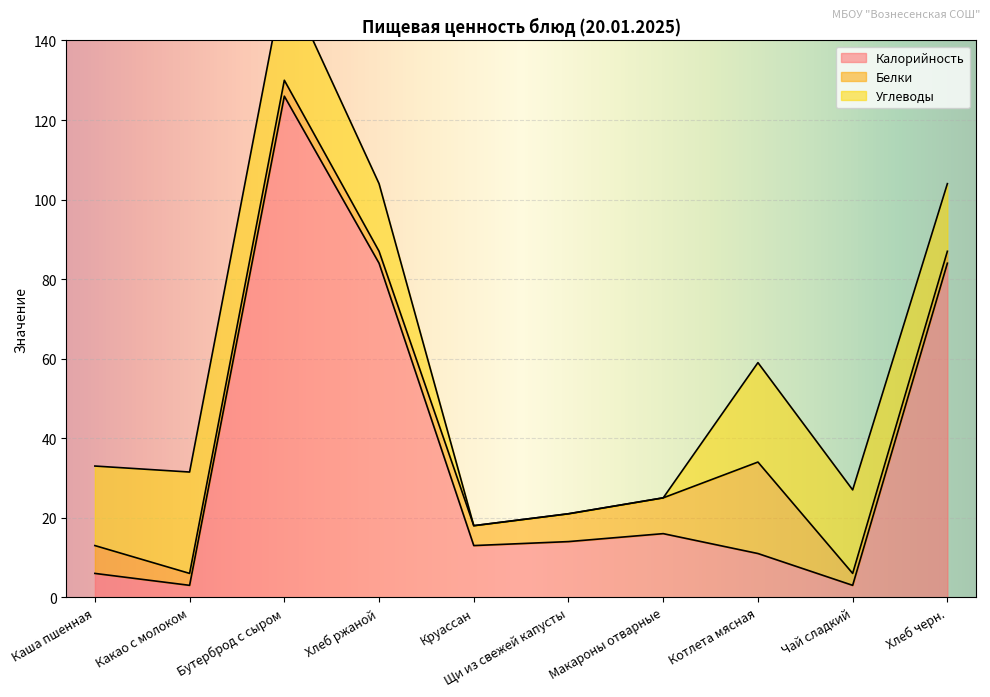

True or false: Калорийность has more than 2 interior local peaks.

False